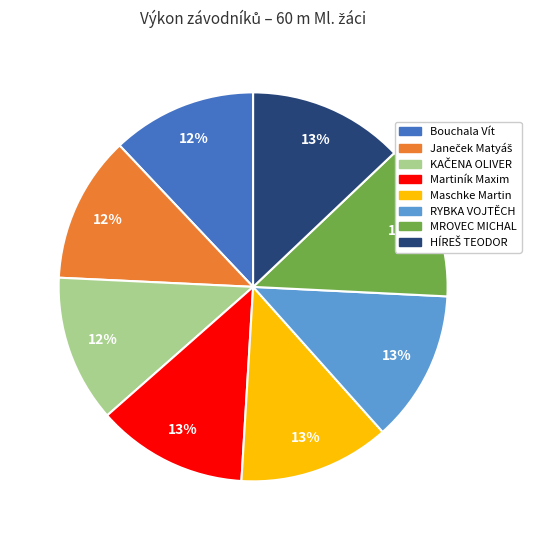

To the nearest percent, what is the difference between the largest and smallest slice percentages?

1%